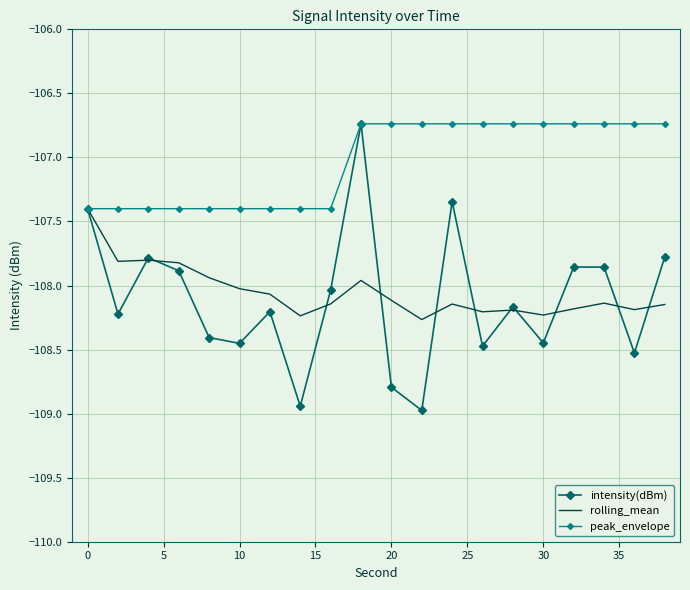

True or false: intensity(dBm) has more than 1 points higher than both neighbors.

True